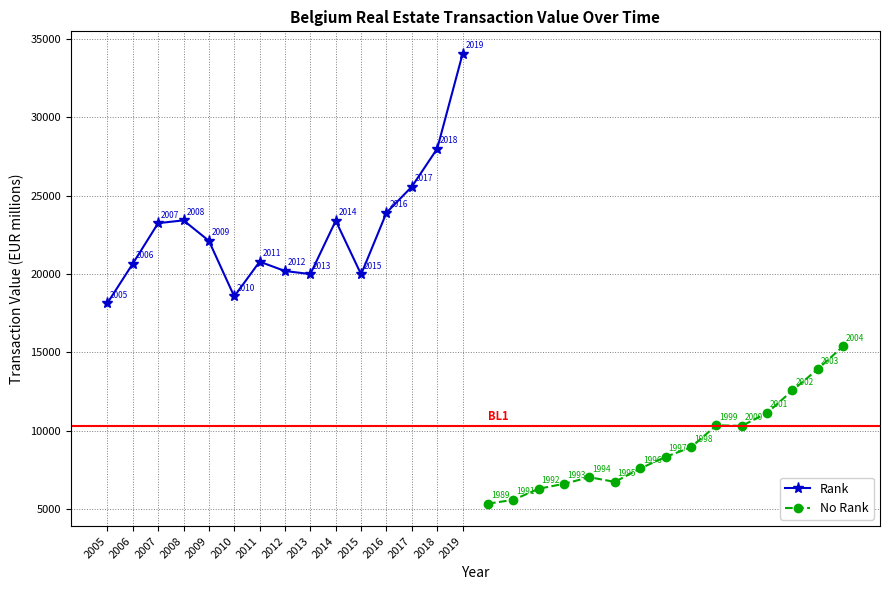

What is the value of the No Rank point at the 12th from the left?

11128.0